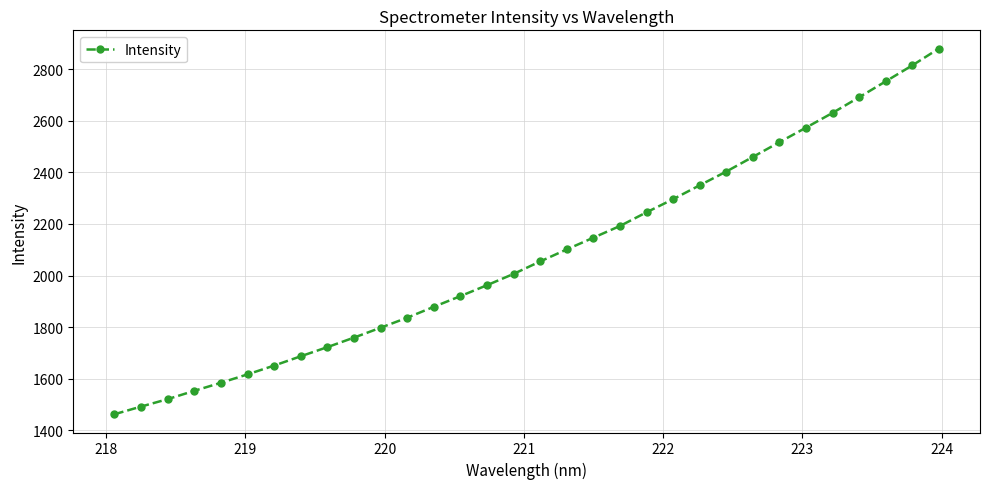

What is the value of the 4th point from the left?

1553.3